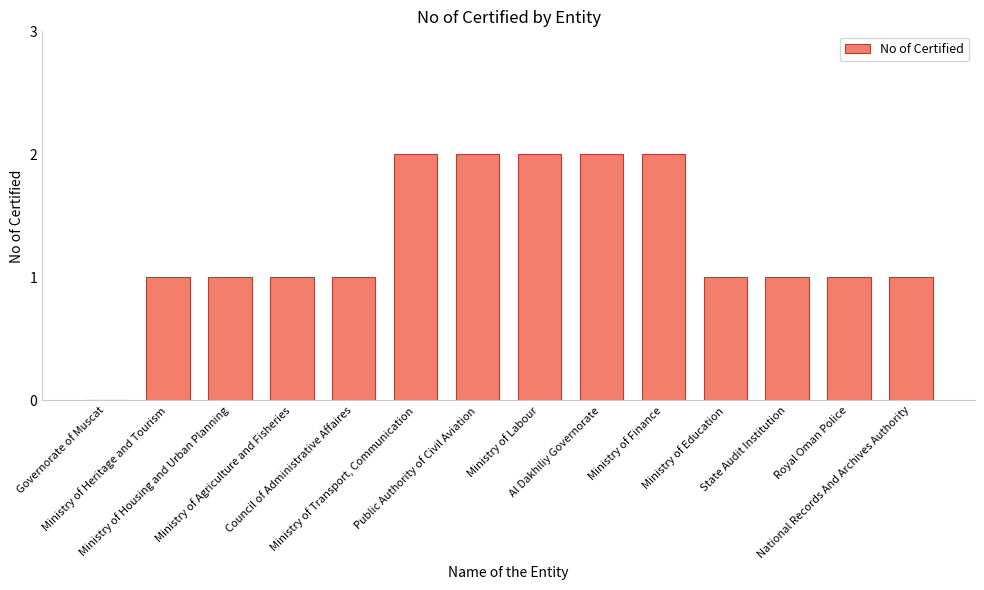

The chart shows a value of 1 at State Audit Institution. True or false?

True